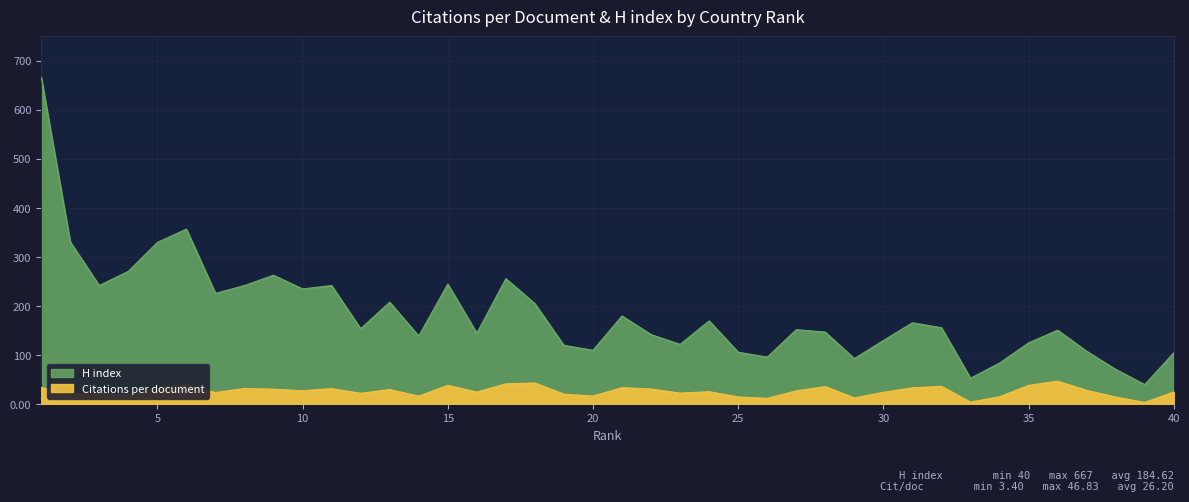

How many interior local peaks does the Citations per document series have?

12